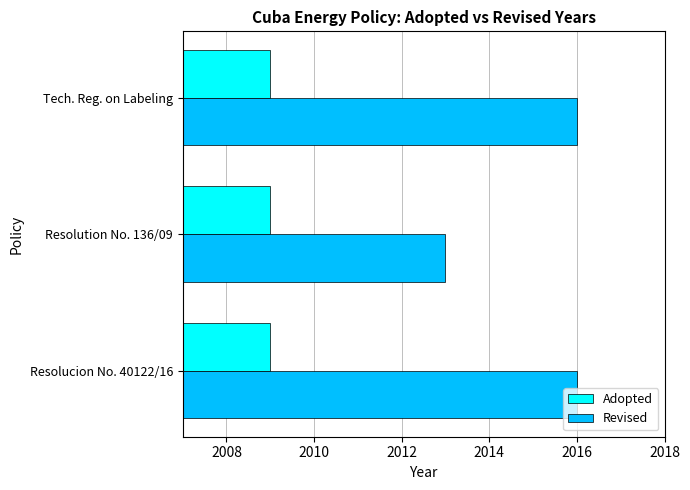

How many data points in Revised are less than 2016?

1